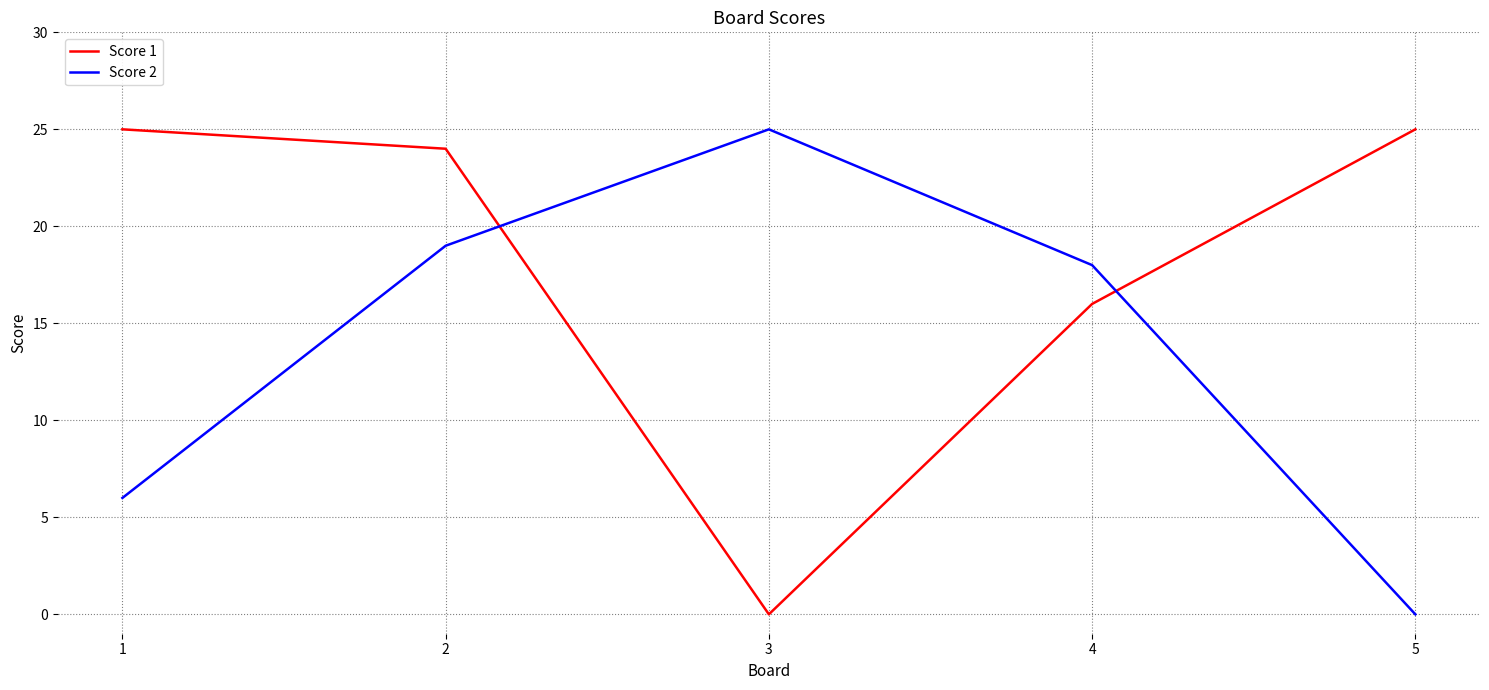

True or false: Score 1 has more than 2 points higher than both neighbors.

False